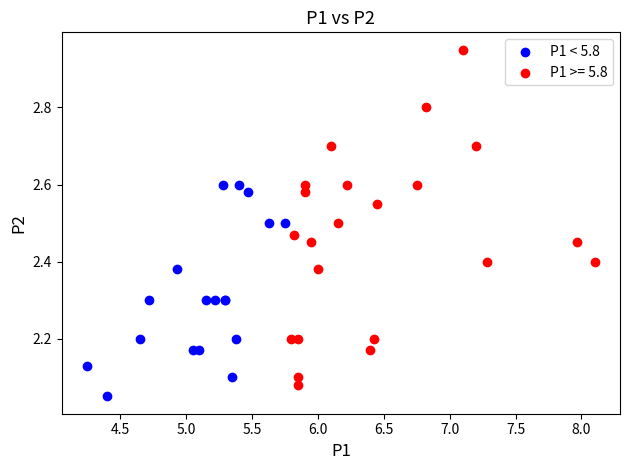

Which series has the widest spread of Y values?

P1 >= 5.8